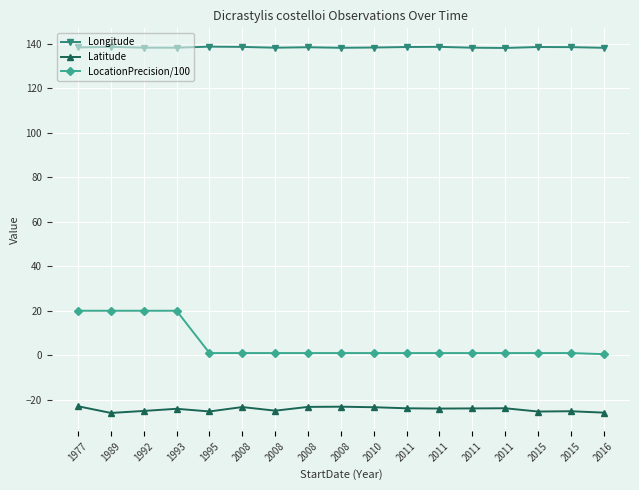

Rank the categories by LocationPrecision/100 value from highest to lowest.

1977, 1989, 1992, 1993, 1995, 2008, 2008, 2008, 2008, 2010, 2011, 2011, 2011, 2011, 2015, 2015, 2016